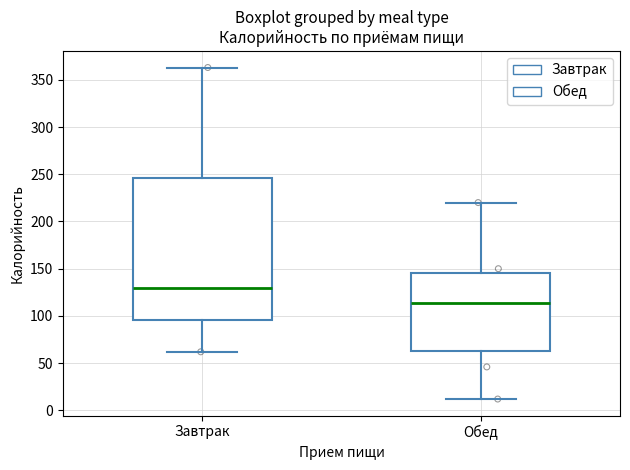

Which box has the lowest median line?

Обед